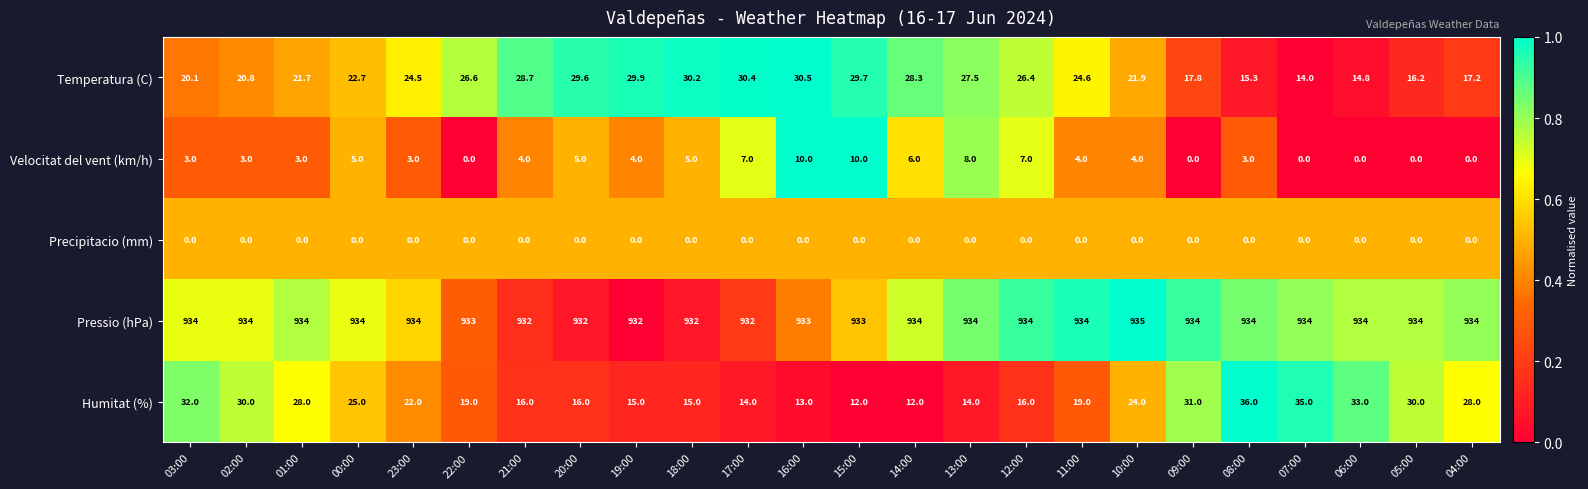

How many Pressio (hPa) values are between 933 and 934?

18